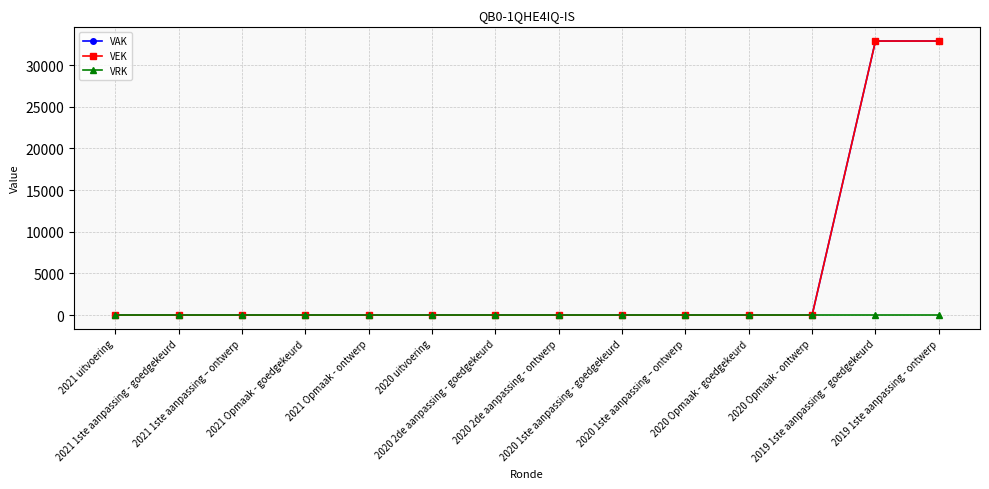

Reading left to right, extract all data points from this chart.

VAK: 2021 uitvoering=0	2021 1ste aanpassing - goedgekeurd=0	2021 1ste aanpassing – ontwerp=0	2021 Opmaak - goedgekeurd=0	2021 Opmaak - ontwerp=0	2020 uitvoering=0	2020 2de aanpassing - goedgekeurd=0	2020 2de aanpassing - ontwerp=0	2020 1ste aanpassing - goedgekeurd=0	2020 1ste aanpassing – ontwerp=0	2020 Opmaak - goedgekeurd=0	2020 Opmaak - ontwerp=0	2019 1ste aanpassing – goedgekeurd=32882	2019 1ste aanpassing - ontwerp=32882
VEK: 2021 uitvoering=0	2021 1ste aanpassing - goedgekeurd=0	2021 1ste aanpassing – ontwerp=0	2021 Opmaak - goedgekeurd=0	2021 Opmaak - ontwerp=0	2020 uitvoering=0	2020 2de aanpassing - goedgekeurd=0	2020 2de aanpassing - ontwerp=0	2020 1ste aanpassing - goedgekeurd=0	2020 1ste aanpassing – ontwerp=0	2020 Opmaak - goedgekeurd=0	2020 Opmaak - ontwerp=0	2019 1ste aanpassing – goedgekeurd=32882	2019 1ste aanpassing - ontwerp=32882
VRK: 2021 uitvoering=0	2021 1ste aanpassing - goedgekeurd=0	2021 1ste aanpassing – ontwerp=0	2021 Opmaak - goedgekeurd=0	2021 Opmaak - ontwerp=0	2020 uitvoering=0	2020 2de aanpassing - goedgekeurd=0	2020 2de aanpassing - ontwerp=0	2020 1ste aanpassing - goedgekeurd=0	2020 1ste aanpassing – ontwerp=0	2020 Opmaak - goedgekeurd=0	2020 Opmaak - ontwerp=0	2019 1ste aanpassing – goedgekeurd=0	2019 1ste aanpassing - ontwerp=0